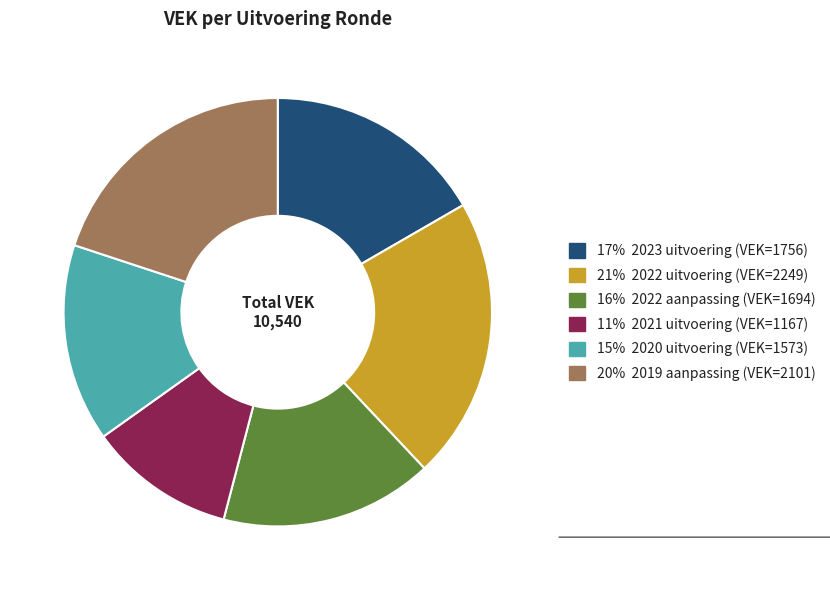

Is there any slice that represents more than half of the pie?

No